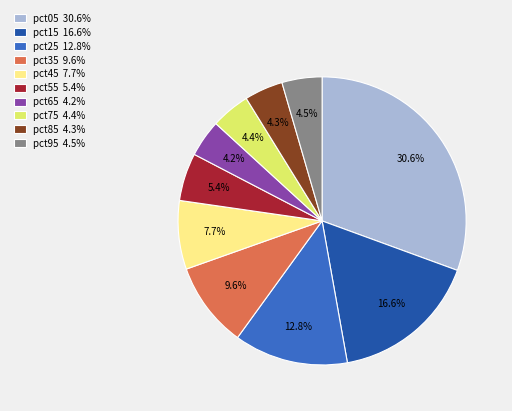

Which category has the biggest portion of the pie?

pct05